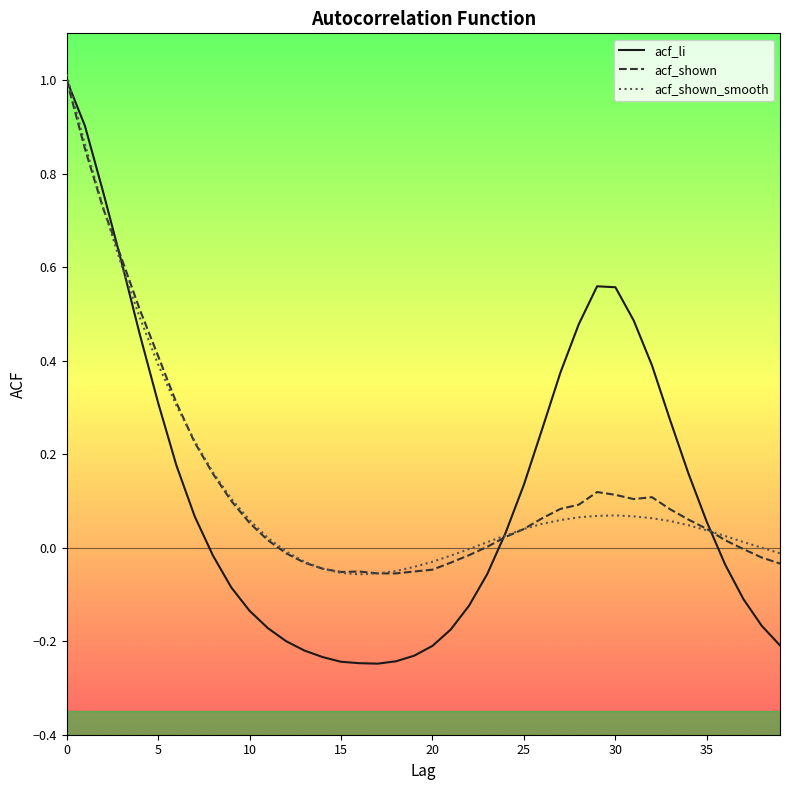

What is the maximum value shown in the chart?

1.0